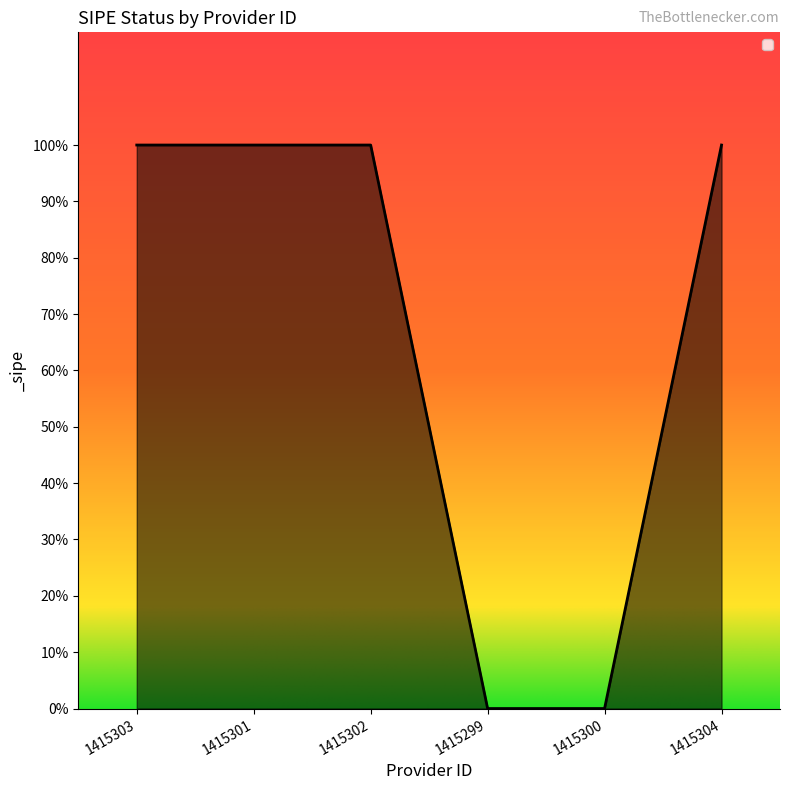

Which label corresponds to the smallest value in the chart?

1415299